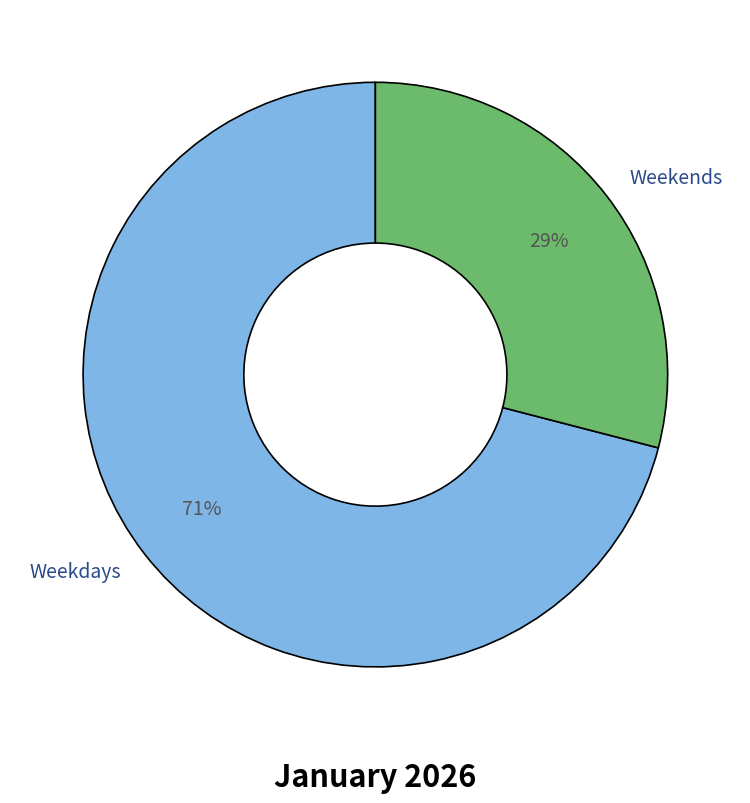

Which has a higher value, Weekdays or Weekends?

Weekdays